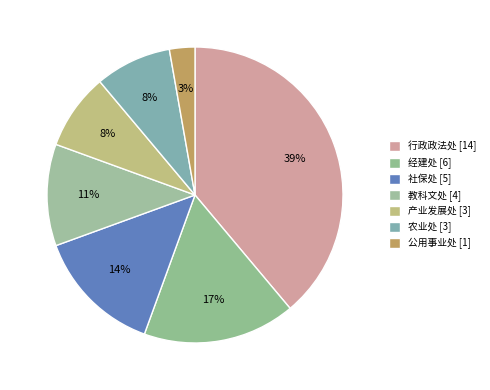

Between 公用事业处 and 教科文处, which is larger?

教科文处